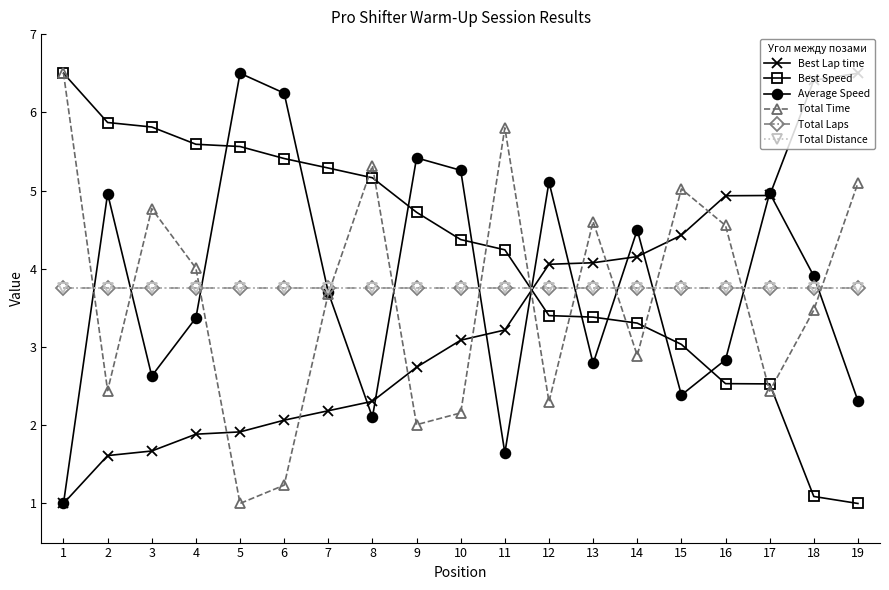

How many lines are shown in the chart?

6